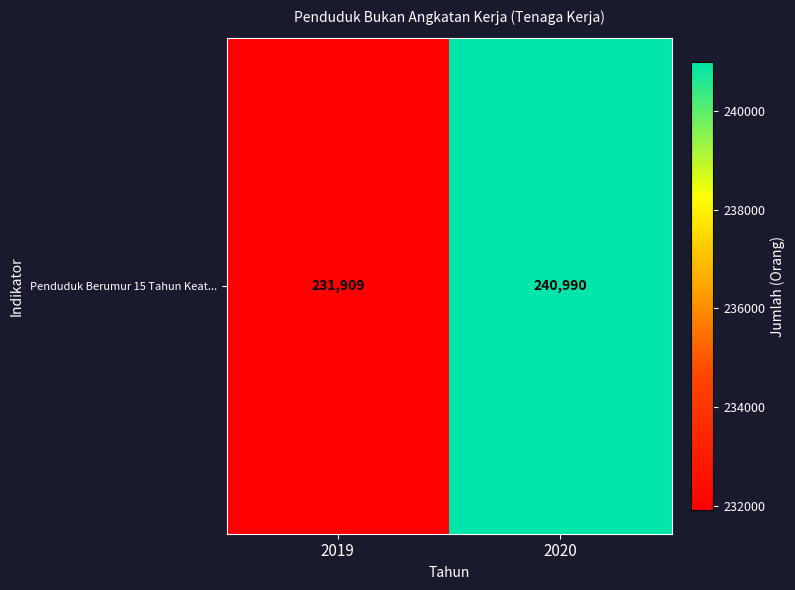

What is the change in value from 2019 to 2020?

+9081